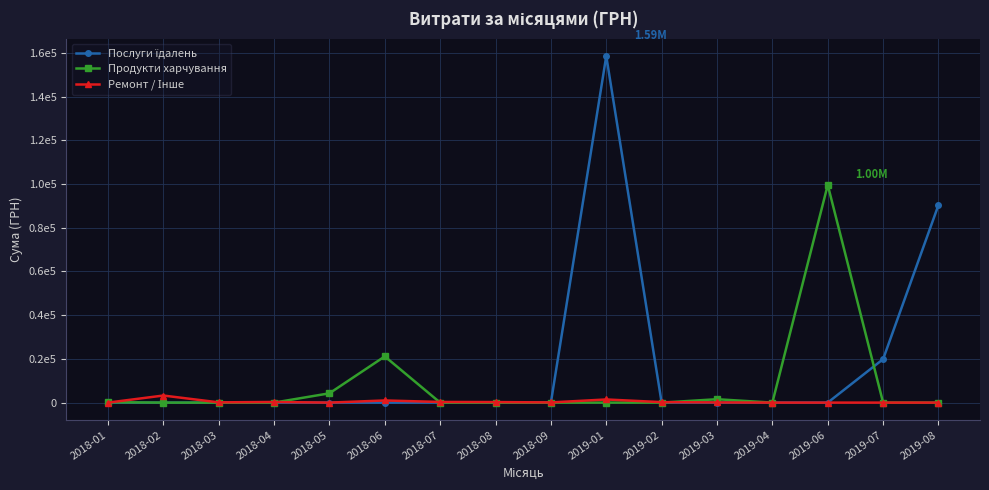

What is the difference between the maximum and minimum values in the Ремонт / Інше series?

32340.0